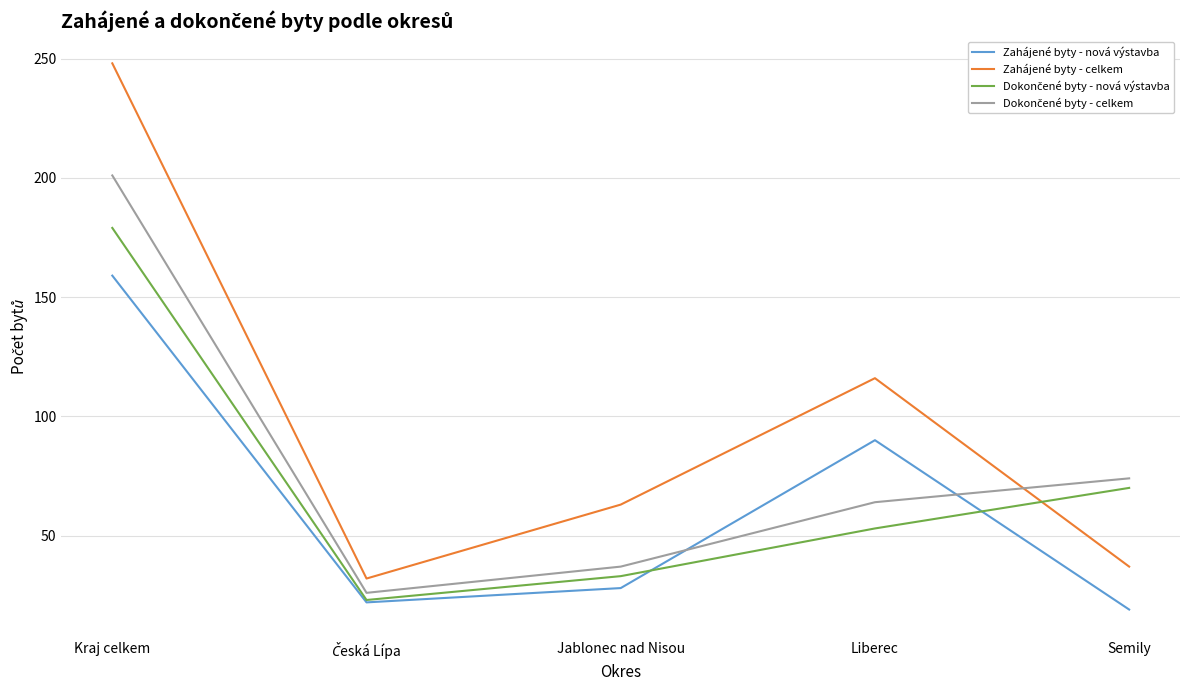

The value of Zahájené byty - nová výstavba at Kraj celkem is 159. True or false?

True